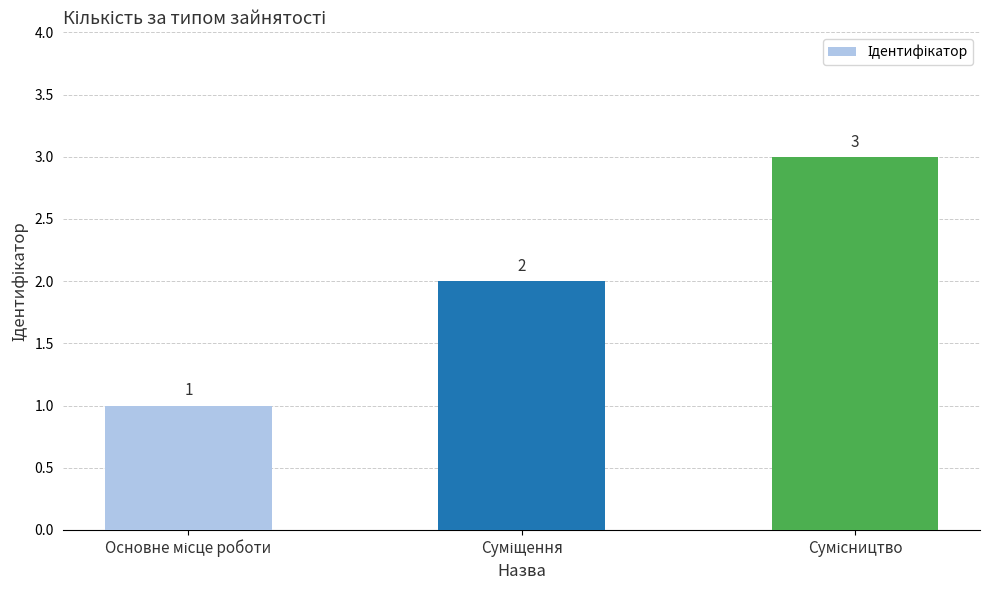

How many values are between 1 and 3?

3